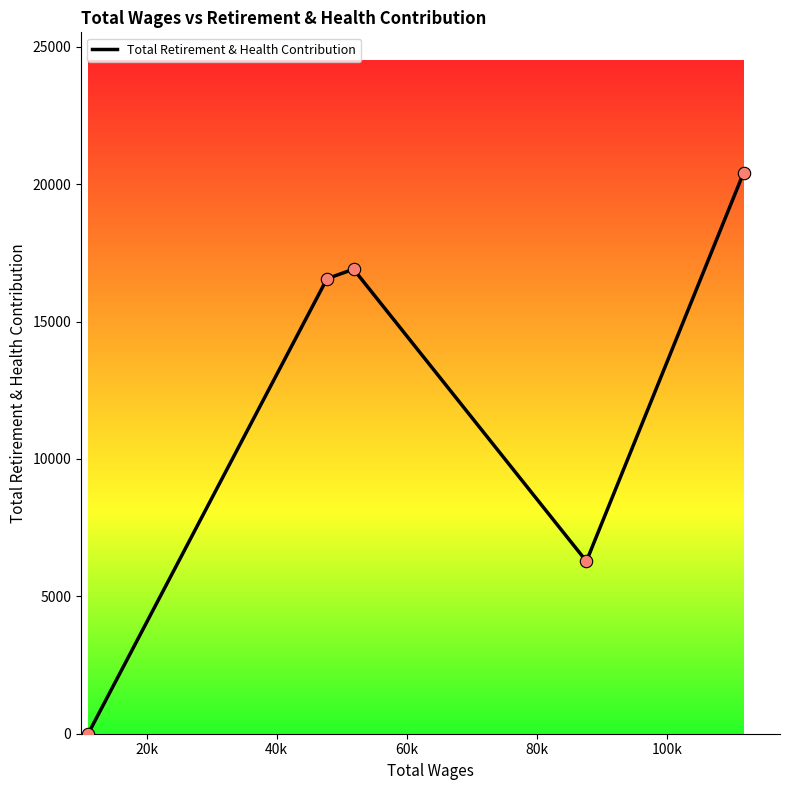

What is the maximum value shown in the chart?

20422